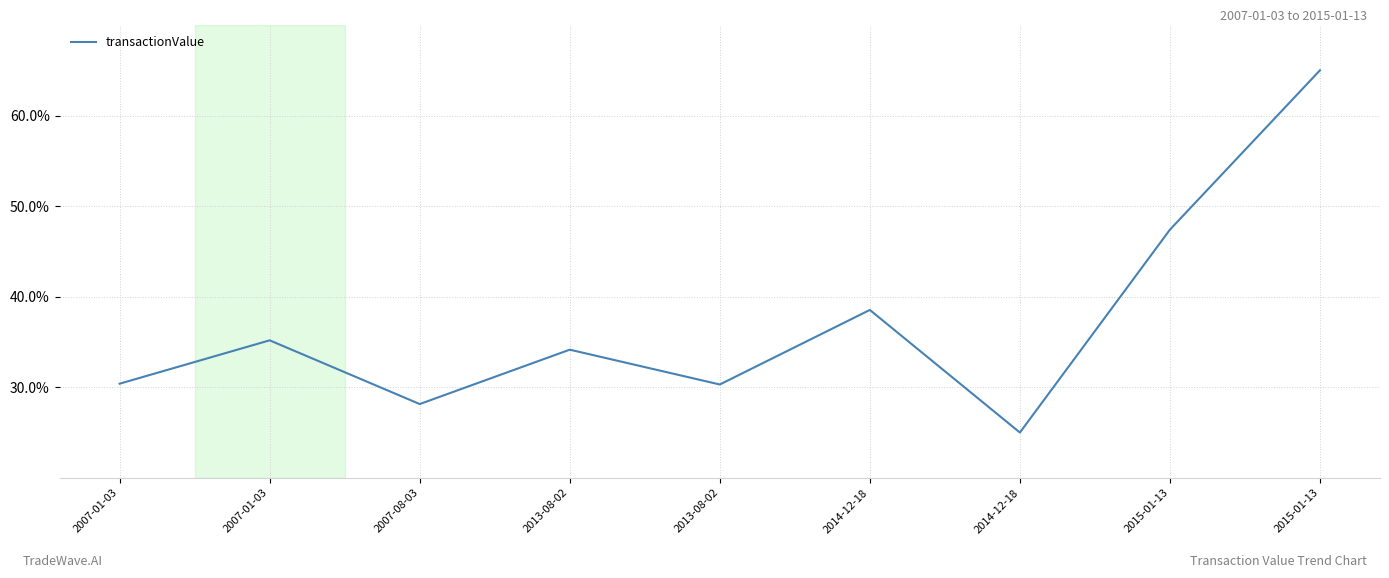

Reading left to right, list all the values displayed in this chart.

30.4	35.2	28.1	34.1	30.3	38.5	25.0	47.4	65.0